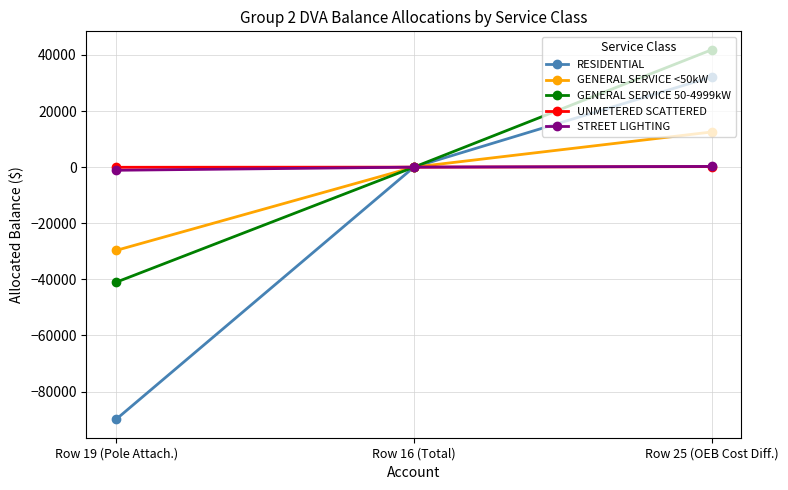

How many distinct data groups are displayed?

5